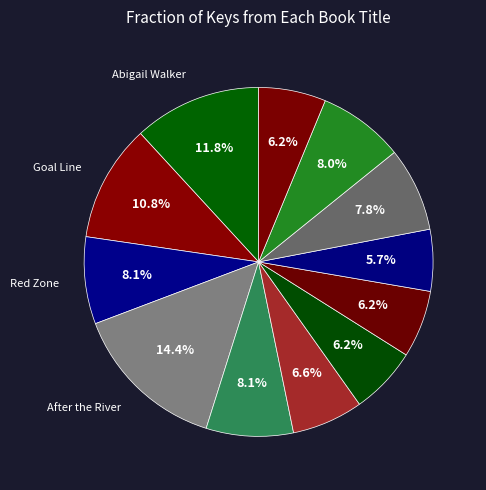

Is there any slice that represents more than half of the pie?

No